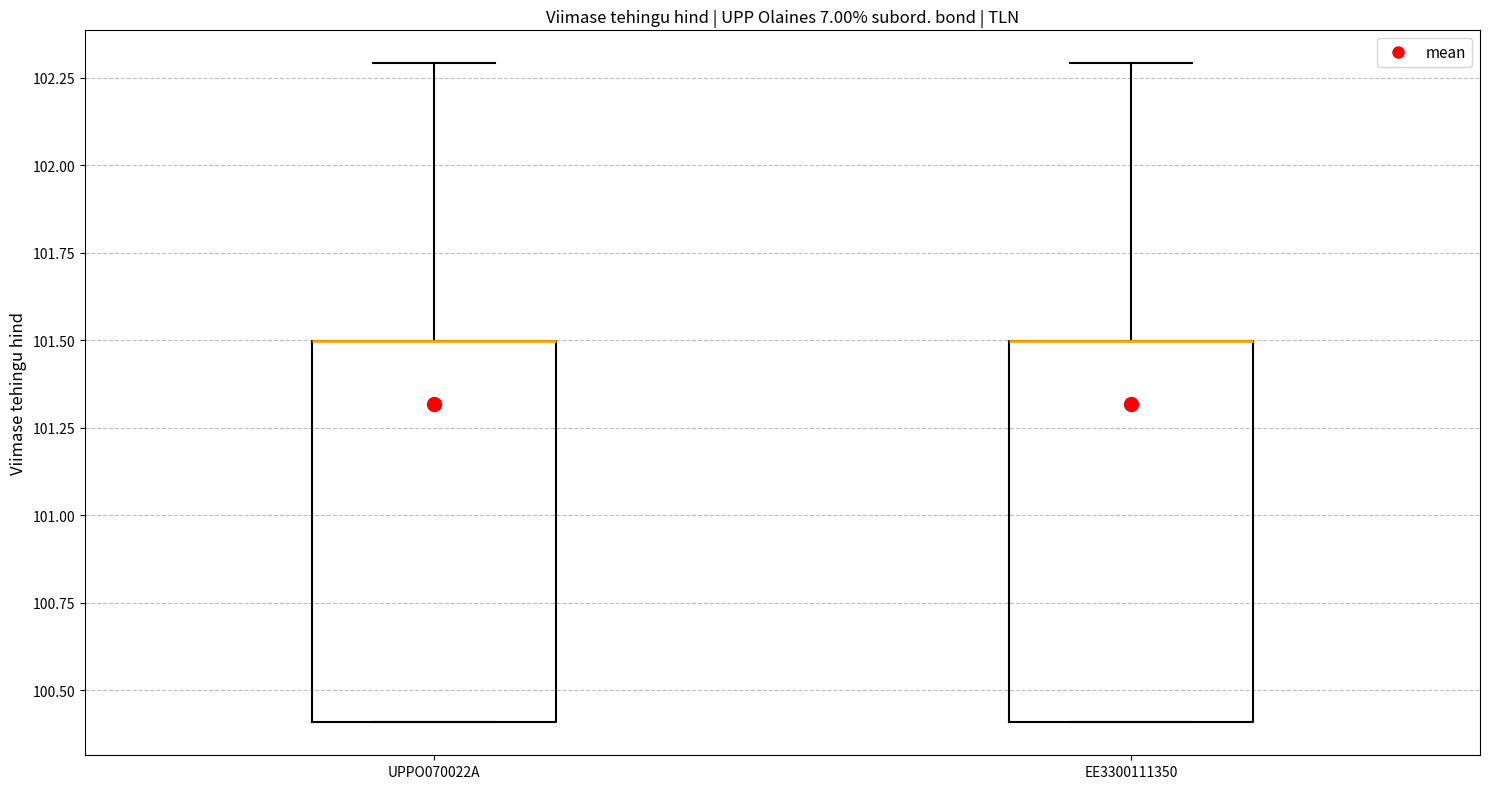

Reading left to right, transcribe this box plot: for each box, give where its median line is, the range the box spans, and where its two whiskers end, as read against the y-axis. The values are not printed on the chart, so give them approximately, as read against the axis.

UPPO070022A: median 101.5 (drawn on the box's upper edge), box 100.4 to 101.5, whiskers 100.4 to 102.3
EE3300111350: median 101.5 (drawn on the box's upper edge), box 100.4 to 101.5, whiskers 100.4 to 102.3